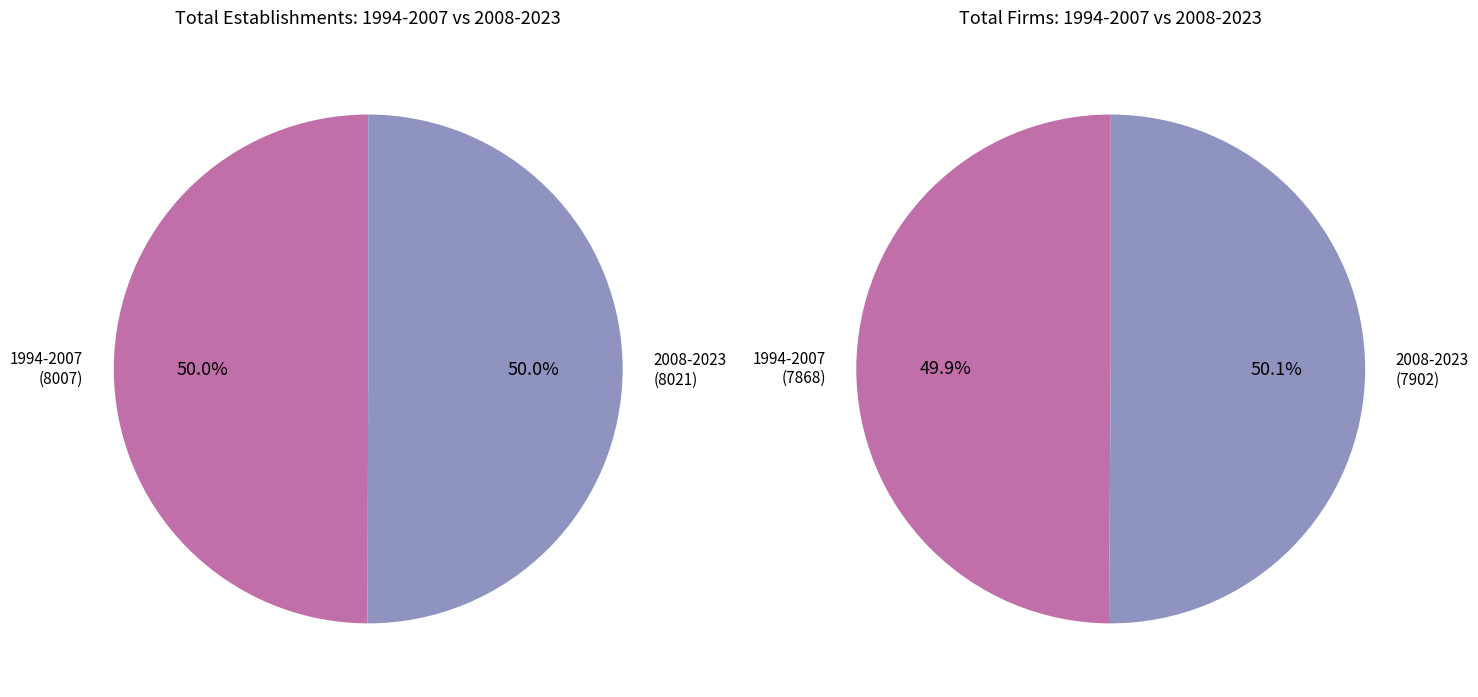

Rank the series by their maximum value, from lowest to highest.

Total Firms, Total Establishments